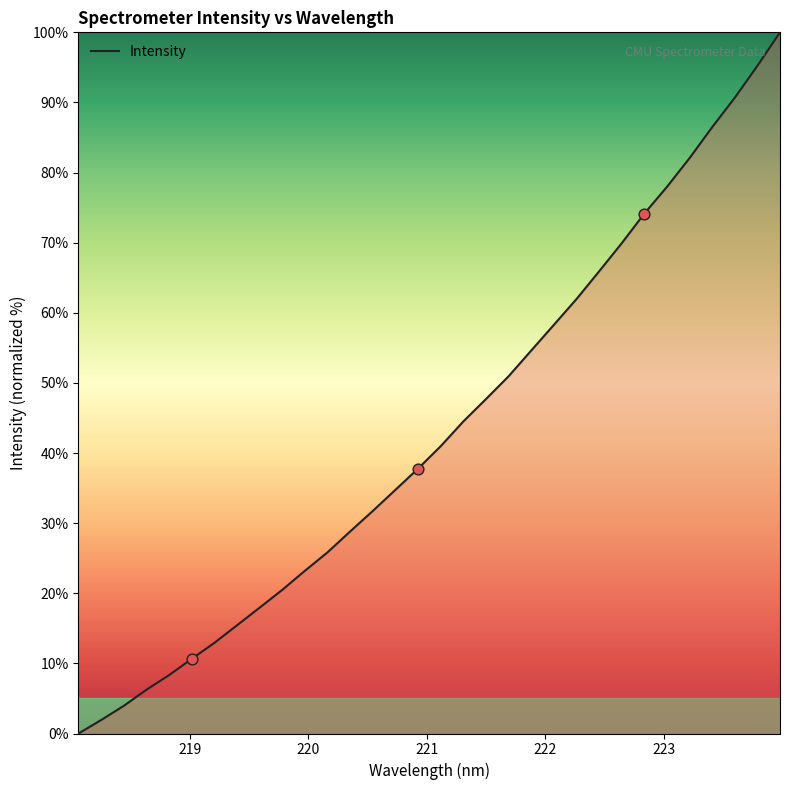

What is the difference between the maximum and minimum values?

100.0